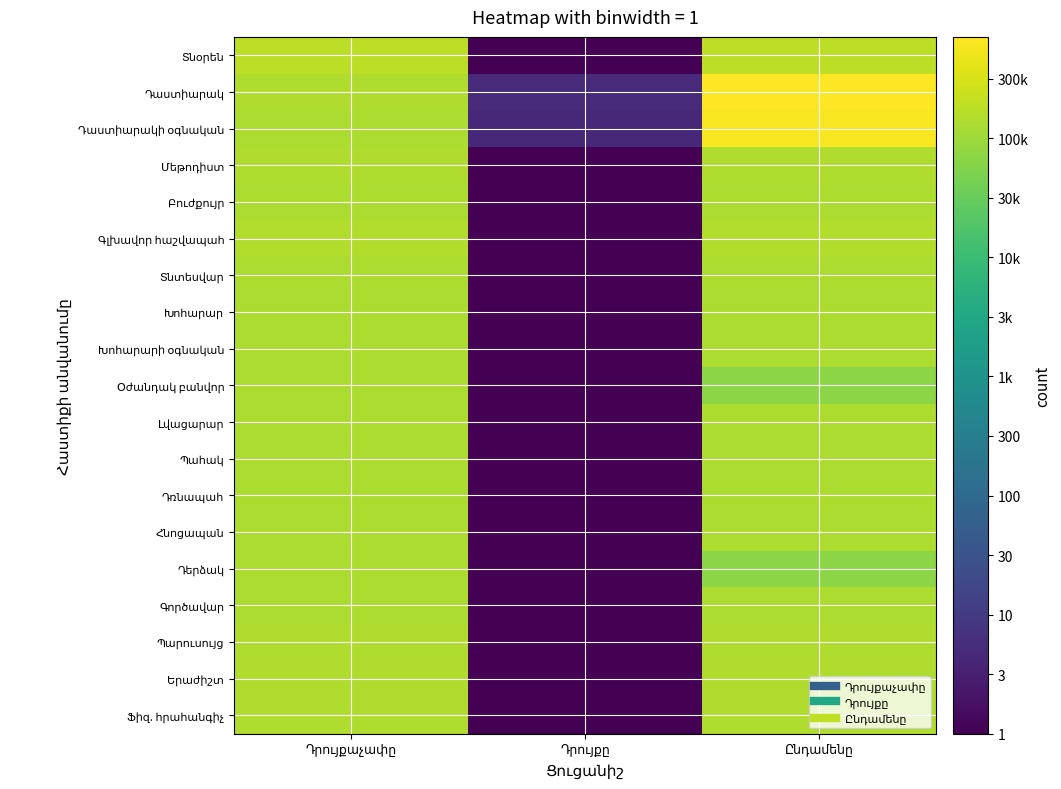

What is the spread (max minus min) of values at Դրույքաչափը?

0.1